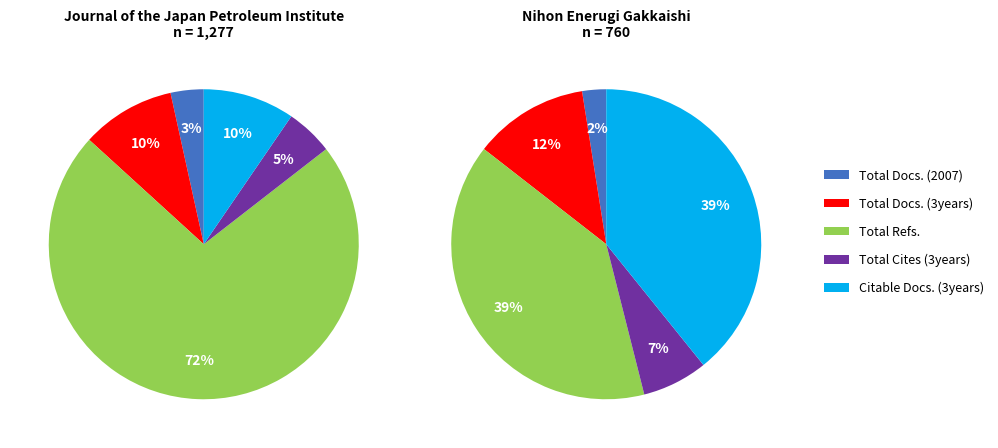

Is it true that Nihon Enerugi Gakkaishi is 30% of the pie?

False